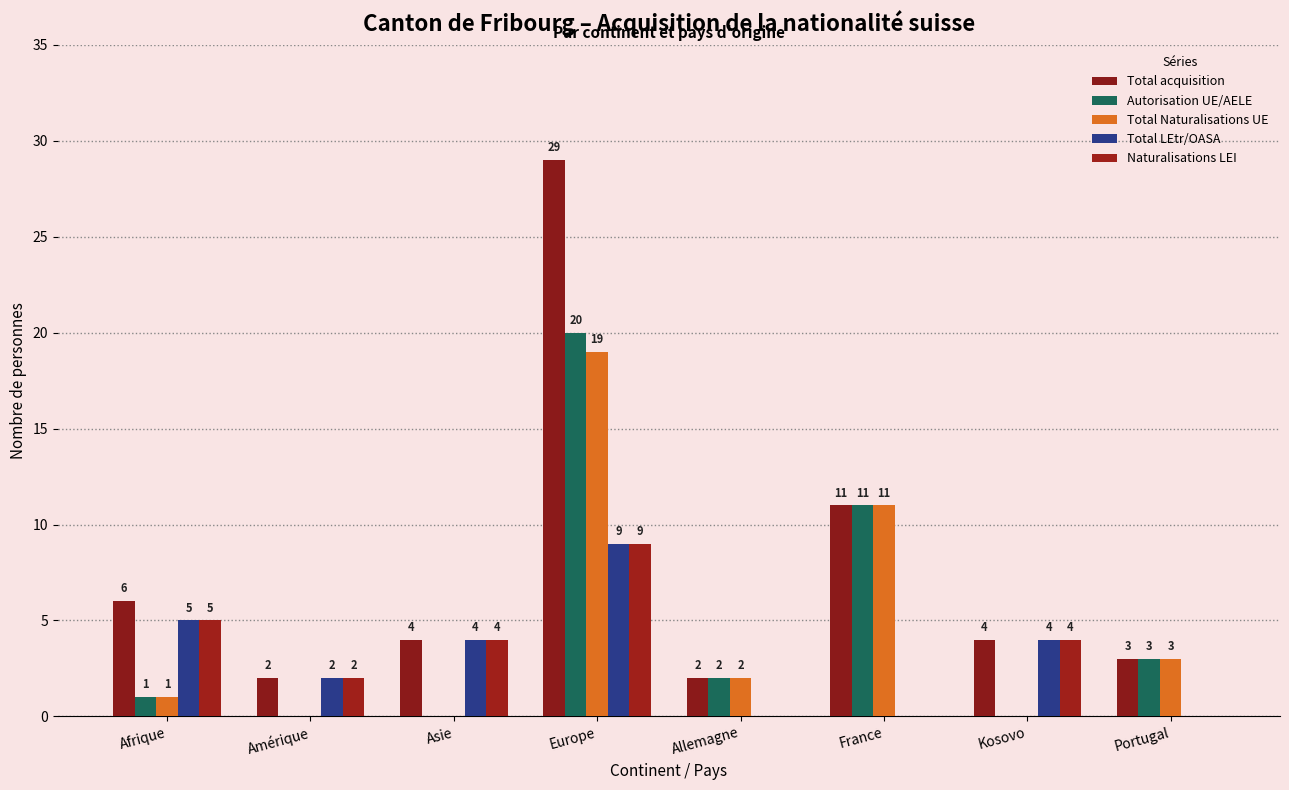

Reading left to right, extract all data points from this chart.

Total acquisition: Afrique=6	Amérique=2	Asie=4	Europe=29	Allemagne=2	France=11	Kosovo=4	Portugal=3
Autorisation UE/AELE: Afrique=1	Amérique=0	Asie=0	Europe=20	Allemagne=2	France=11	Kosovo=0	Portugal=3
Total Naturalisations UE: Afrique=1	Amérique=0	Asie=0	Europe=19	Allemagne=2	France=11	Kosovo=0	Portugal=3
Total LEtr/OASA: Afrique=5	Amérique=2	Asie=4	Europe=9	Allemagne=0	France=0	Kosovo=4	Portugal=0
Naturalisations LEI: Afrique=5	Amérique=2	Asie=4	Europe=9	Allemagne=0	France=0	Kosovo=4	Portugal=0